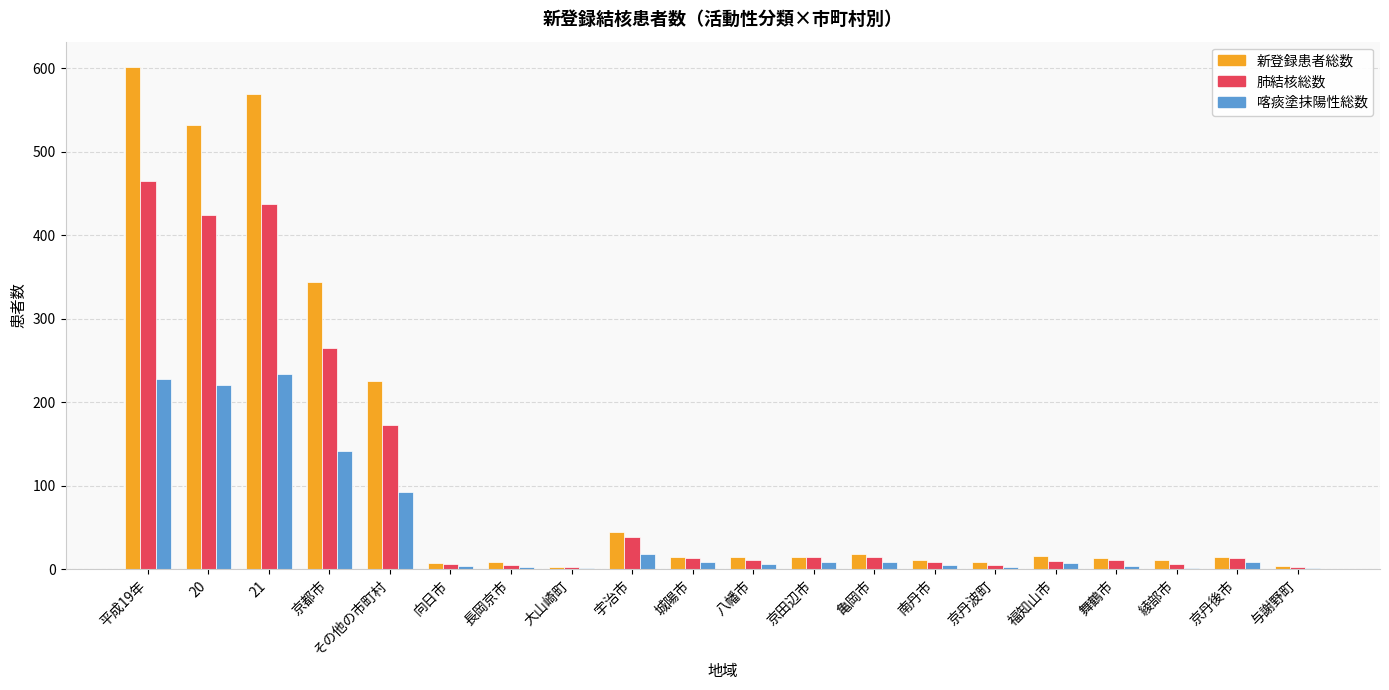

How many groups of bars are there?

20